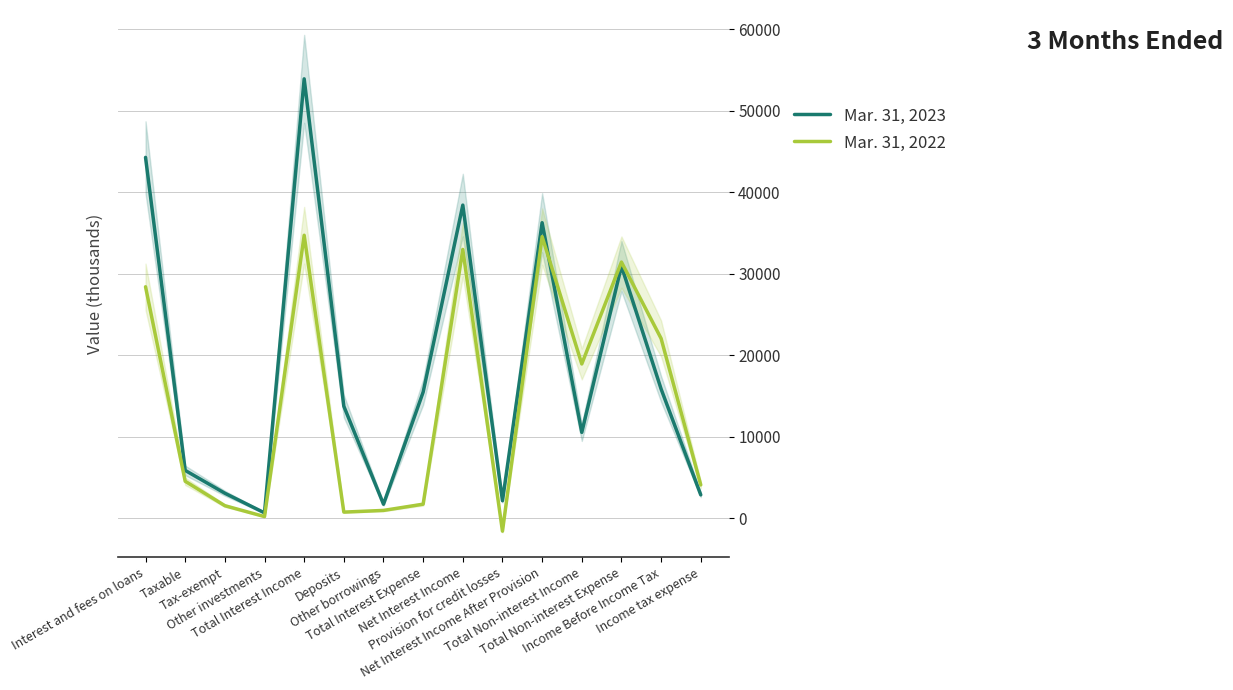

Reading right to left, transcribe all the data shown in this chart.

Mar. 31, 2023: Income tax expense=2884	Income Before Income Tax=15875	Total Non-interest Expense=30957	Total Non-interest Income=10551	Net Interest Income After Provision=36281	Provision for credit losses=2160	Net Interest Income=38441	Total Interest Expense=15495	Other borrowings=1735	Deposits=13760	Total Interest Income=53936	Other investments=675	Tax-exempt=3083	Taxable=5884	Interest and fees on loans=44294
Mar. 31, 2022: Income tax expense=4105	Income Before Income Tax=22072	Total Non-interest Expense=31450	Total Non-interest Income=18948	Net Interest Income After Provision=34574	Provision for credit losses=-1573	Net Interest Income=33001	Total Interest Expense=1740	Other borrowings=973	Deposits=767	Total Interest Income=34741	Other investments=217	Tax-exempt=1554	Taxable=4552	Interest and fees on loans=28418